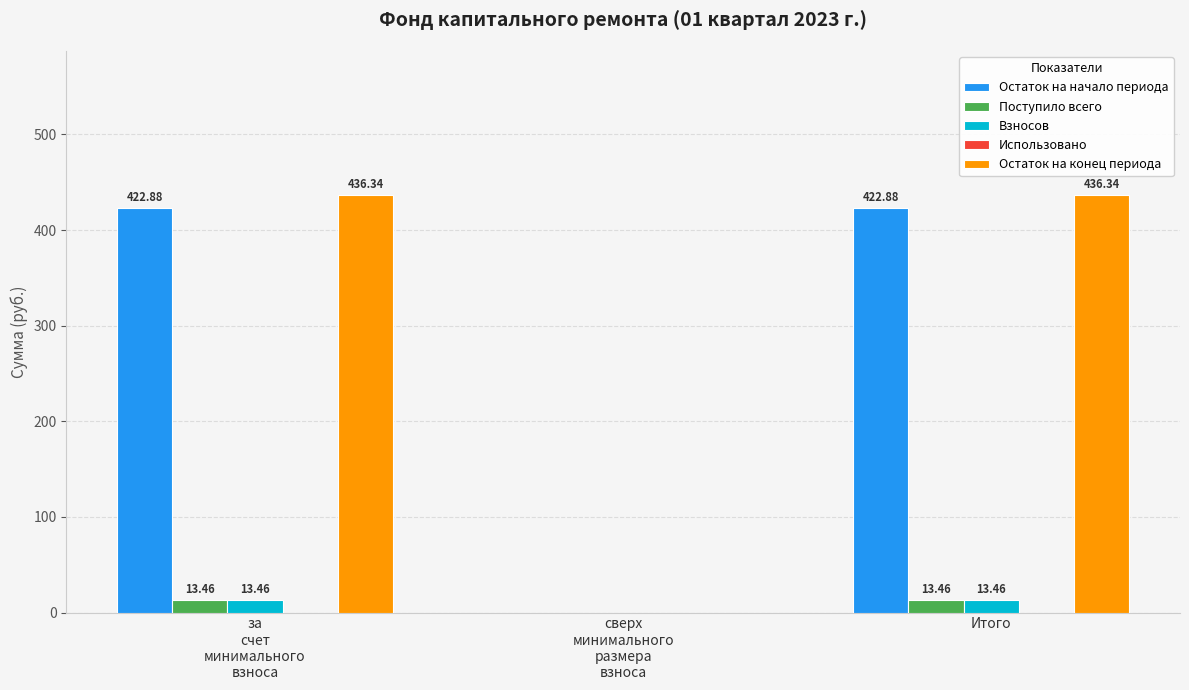

Does the chart contain stacked bars?

No